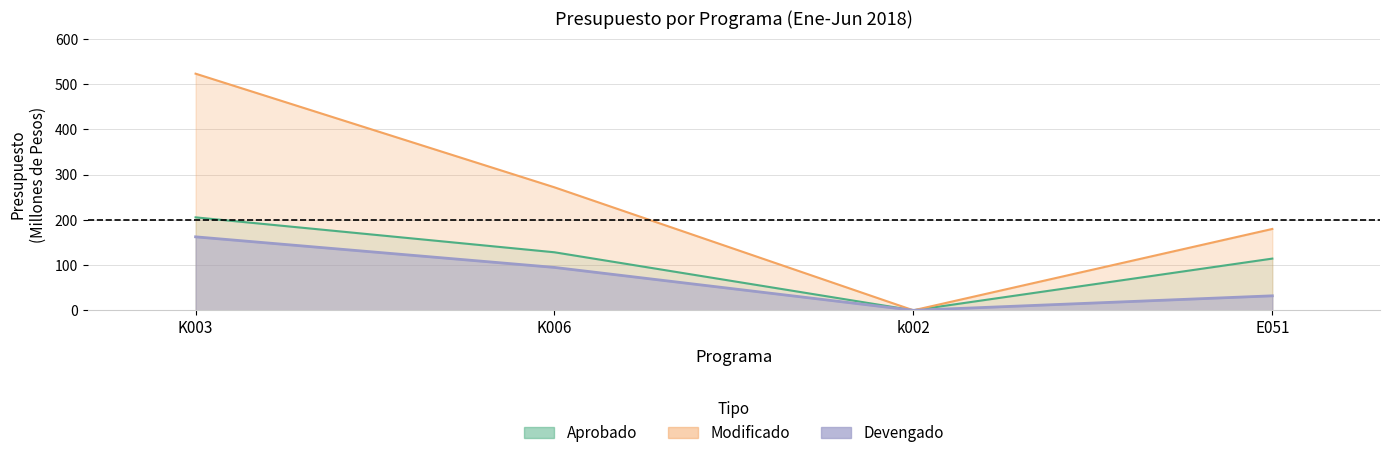

Where does the Aprobado series first go above 128?

K003